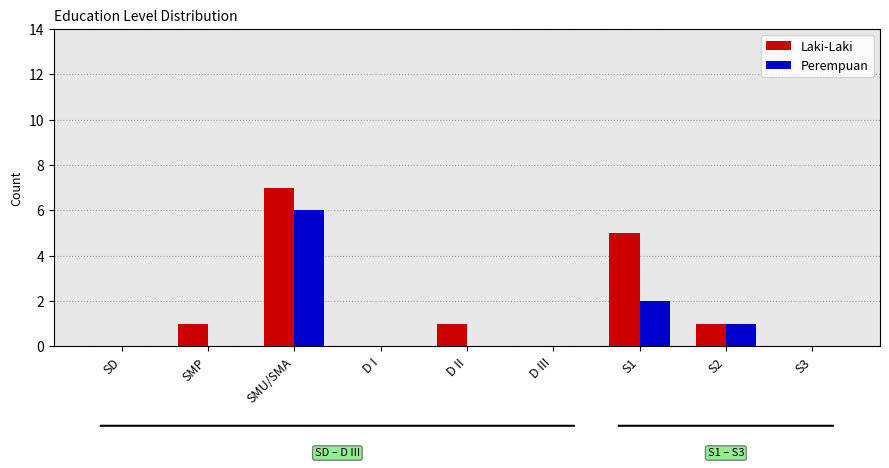

Between SMP and S1, which series saw the biggest shift?

Laki-Laki